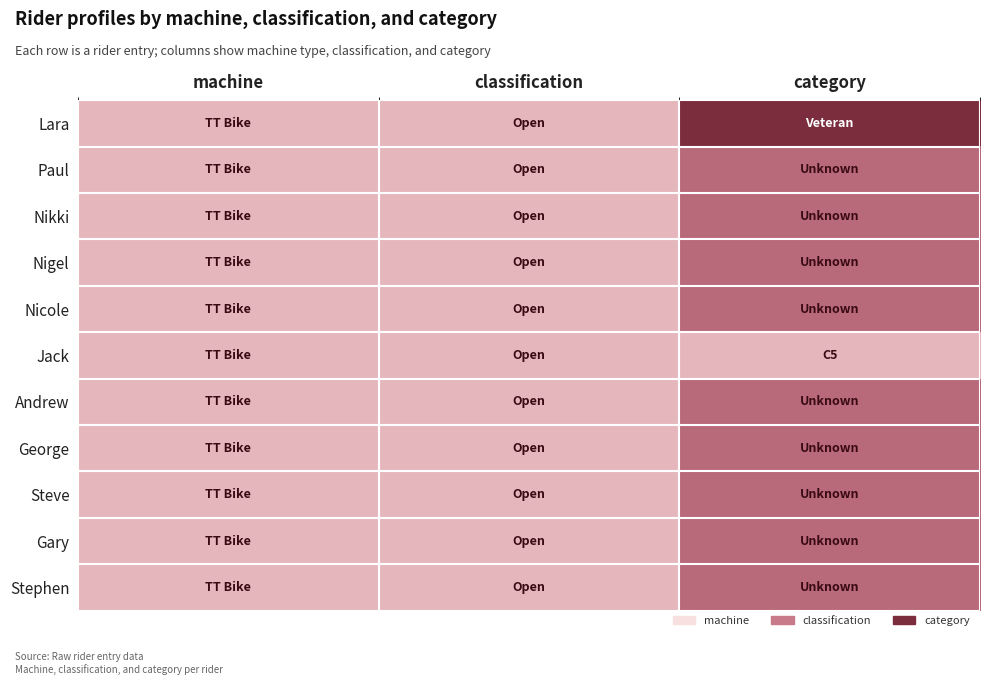

Between category and classification, which is larger?

category